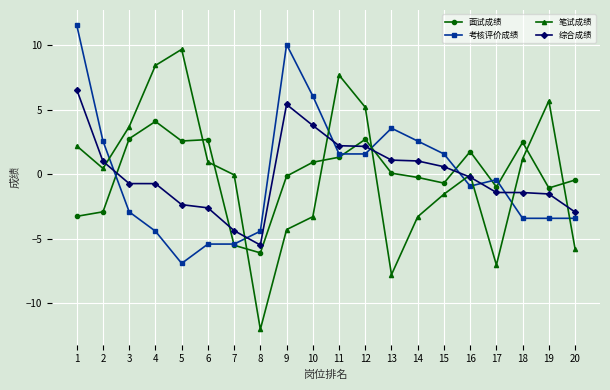

What is the total value across all series at 6?

-4.4